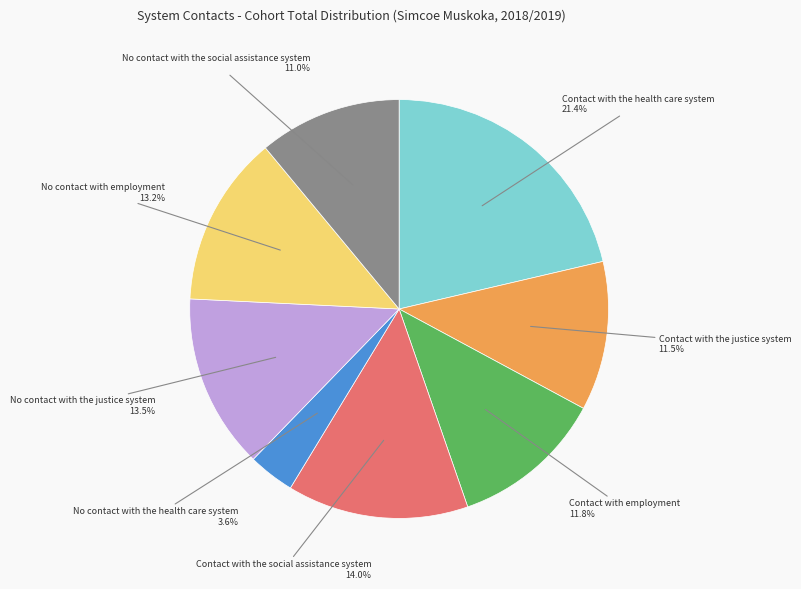

Is there any slice that represents more than half of the pie?

No